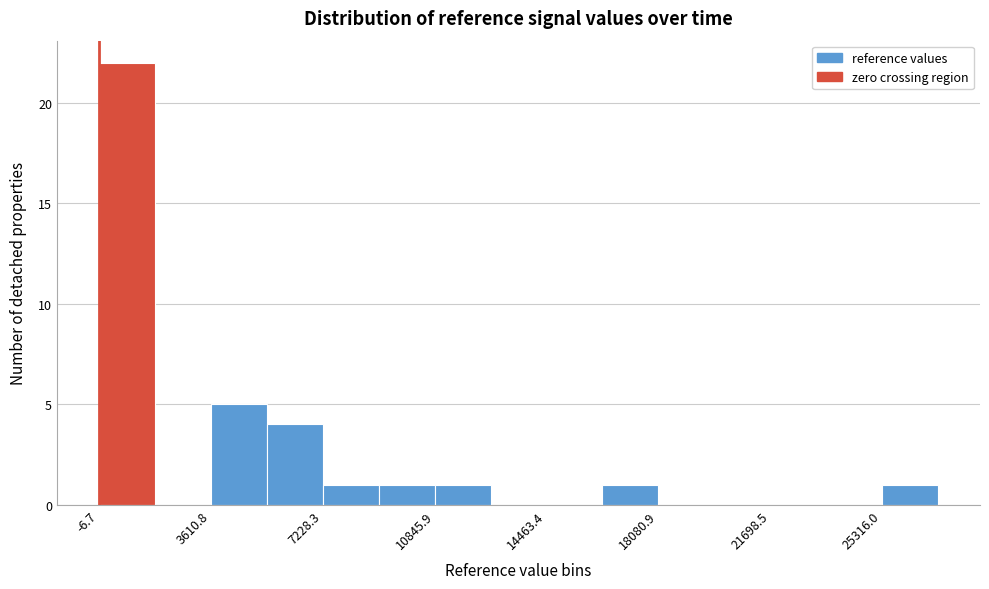

Read against the x-axis, roughly where is the centre of the tallest bar?

1000